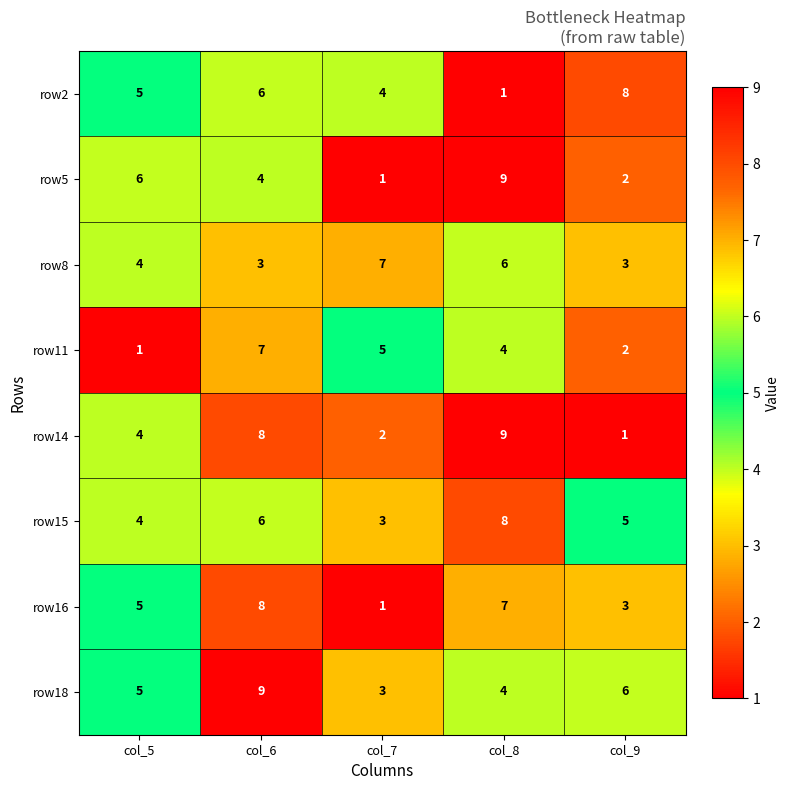

How many row18 values are between 4 and 6?

3